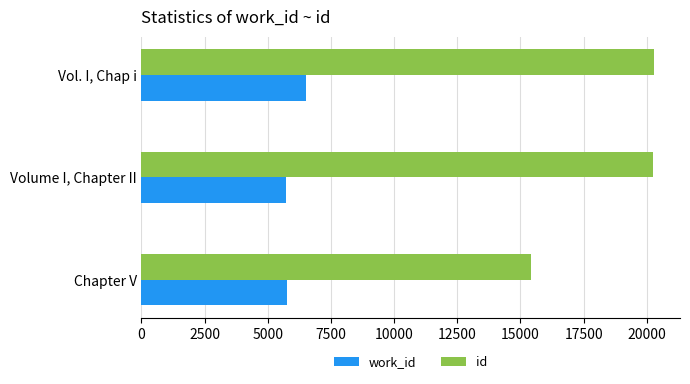

What is the highest value of the work_id series?

6506